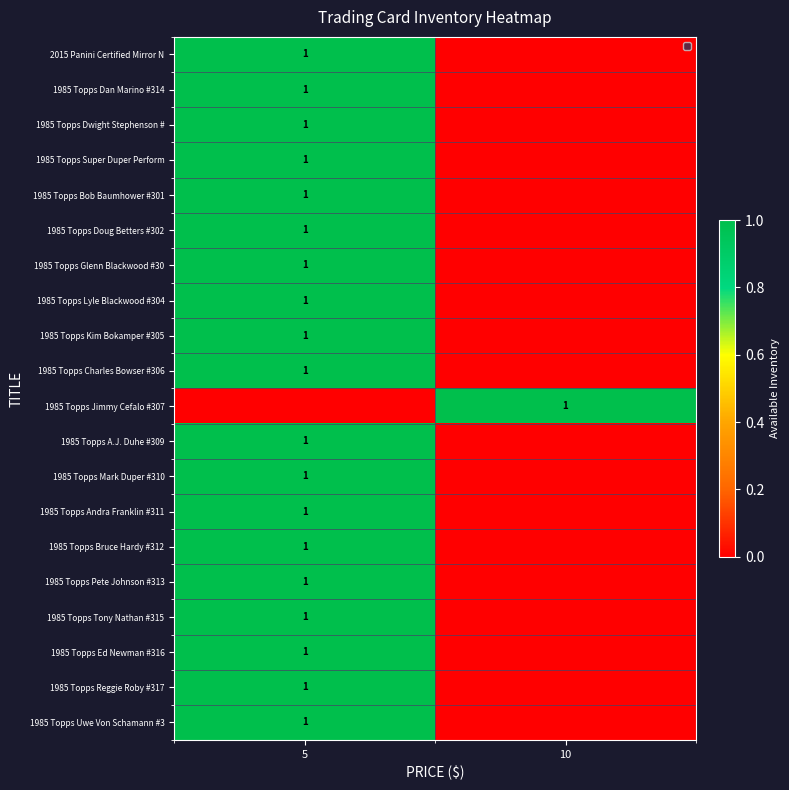

Is it true that 1985 Topps Kim Bokamper #305 equals 1 at 5?

True